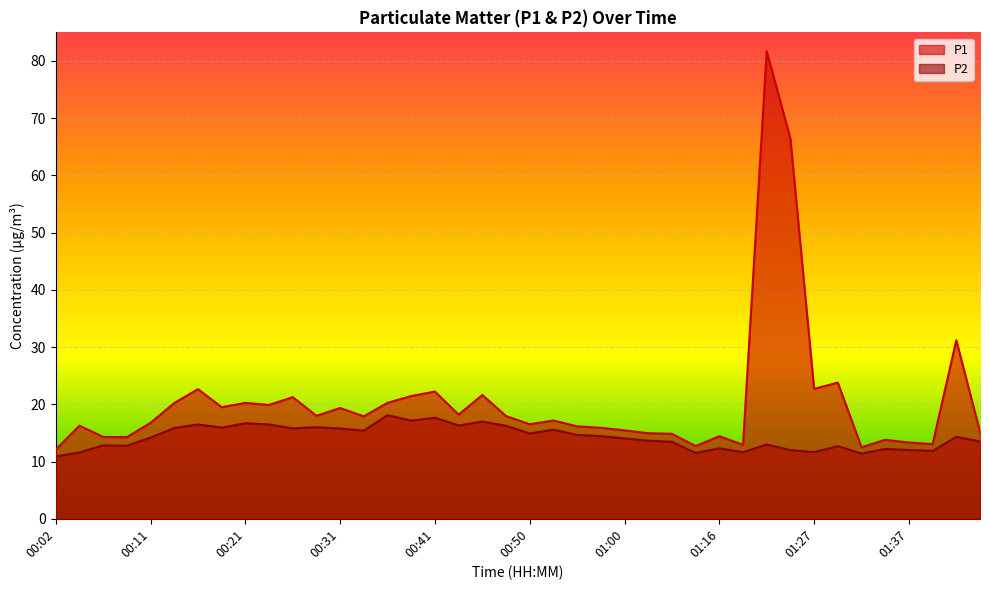

What is the label of the 30th point from the left?

01:19